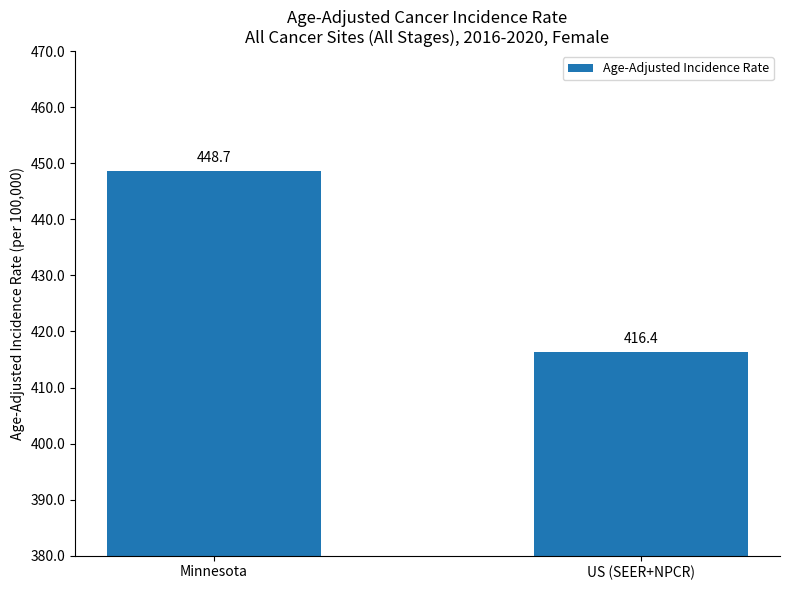

What is the label of the 1st bar from the right?

US (SEER+NPCR)